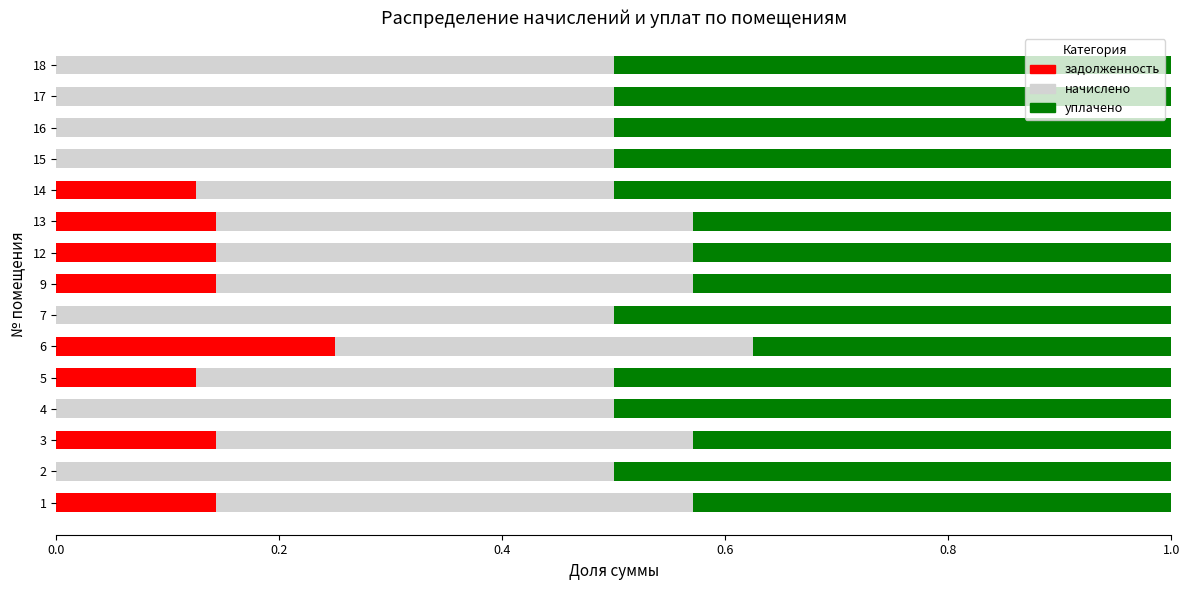

What is the sum of the задолженность values at 3 and 1?

0.3